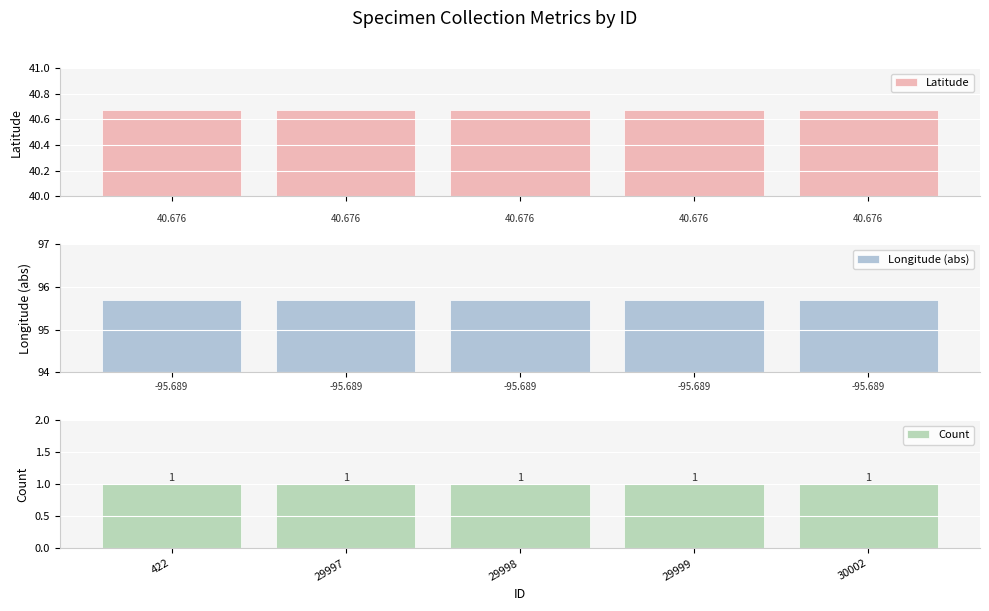

At which label does Longitude (abs) reach its minimum?

422